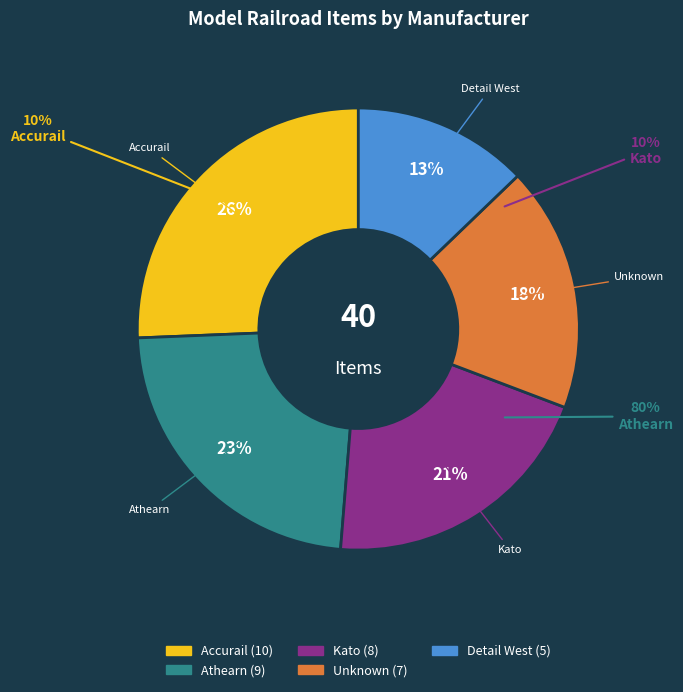

Is there a majority slice in this chart?

No